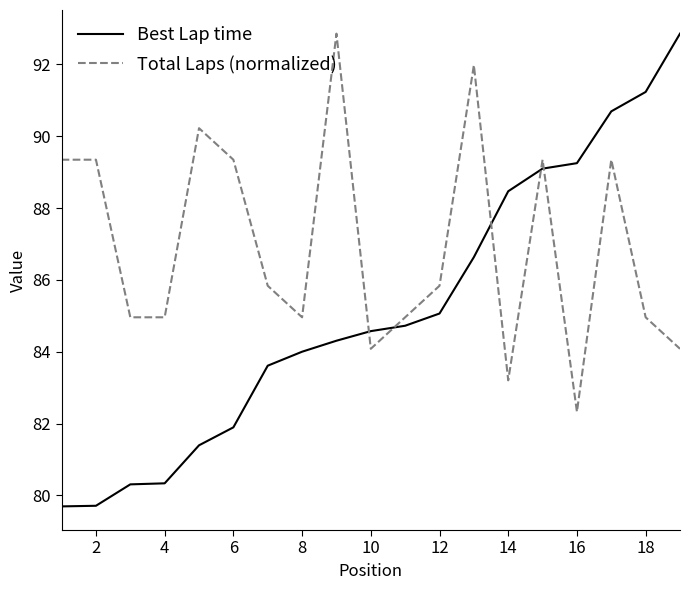

Reading right to left, what are all the values shown in this chart?

Best Lap time: 92.9	91.2	90.7	89.2	89.1	88.5	86.6	85.1	84.7	84.6	84.3	84.0	83.6	81.9	81.4	80.3	80.3	79.7	79.7
Total Laps (normalized): 84.1	85.0	89.3	82.3	89.3	83.2	92.0	85.8	85.0	84.1	92.9	85.0	85.8	89.3	90.2	85.0	85.0	89.3	89.3